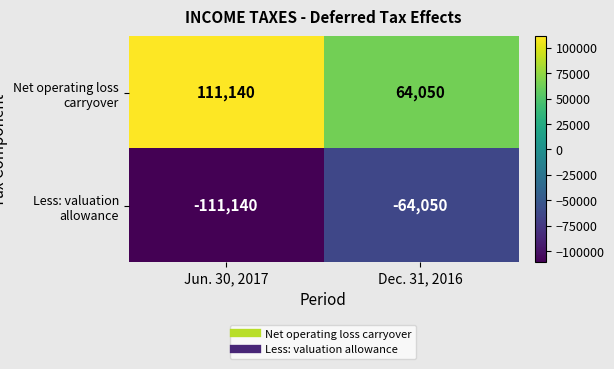

Which category has the lowest value across all series?

Jun. 30, 2017